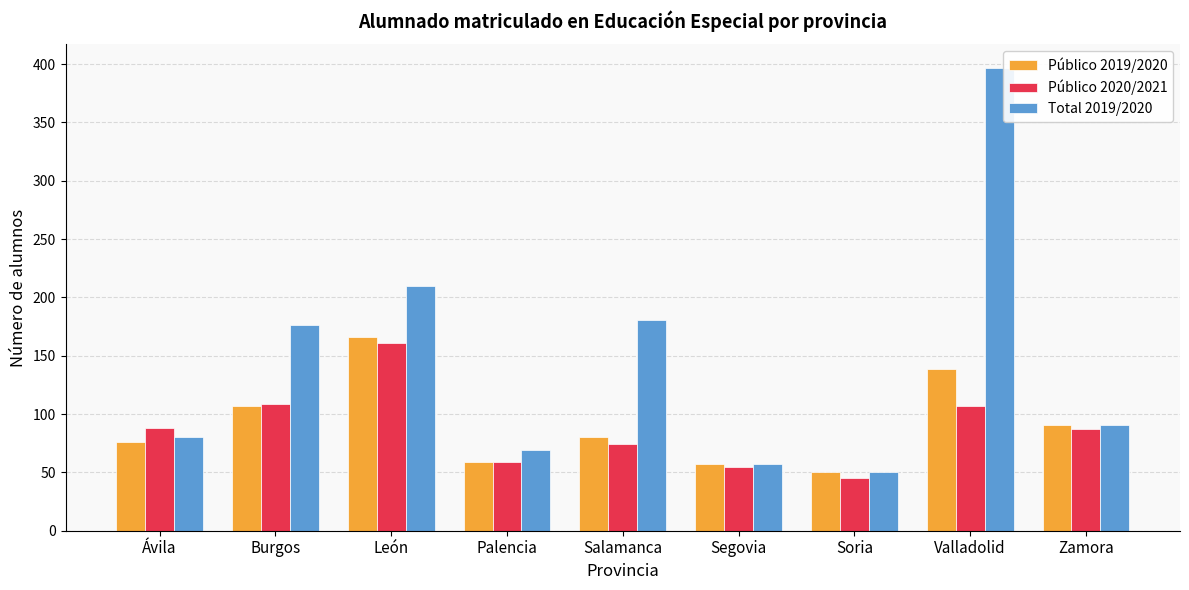

Are the bars horizontal?

No